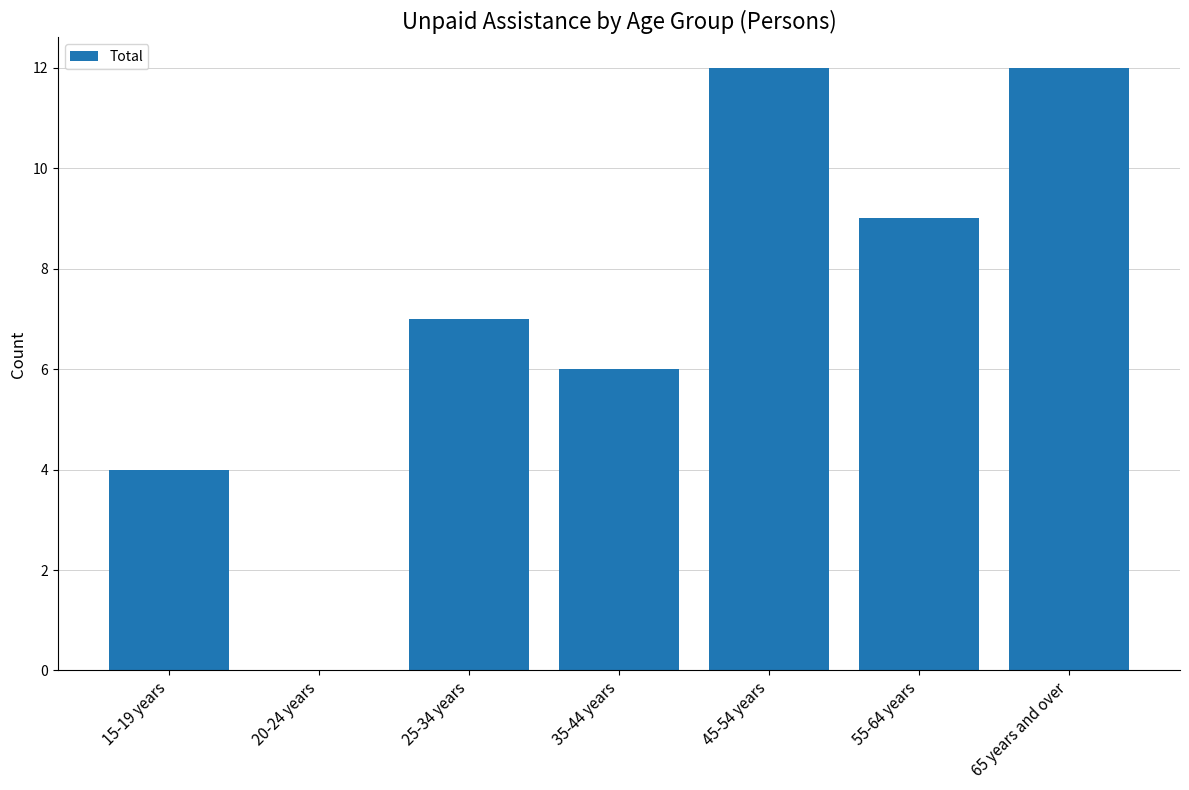

Between 45-54 years and 15-19 years, which is larger?

45-54 years